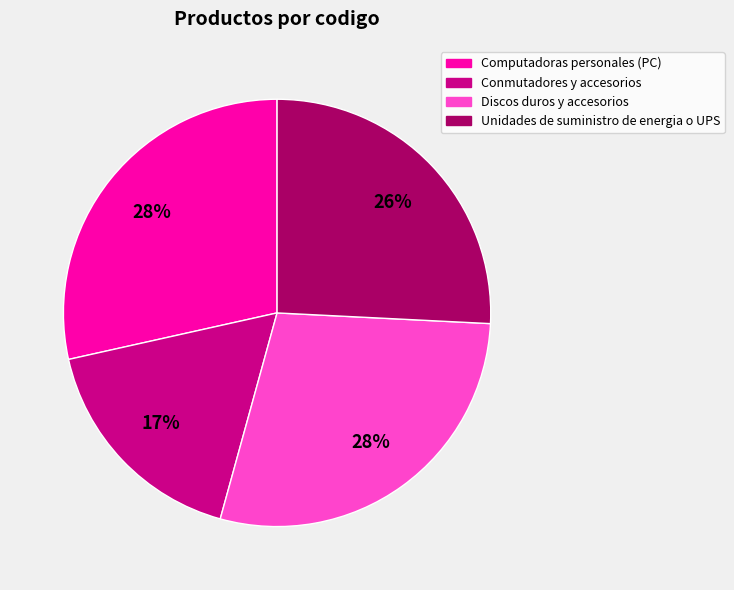

Does Conmutadores y accesorios represent more than half of the total?

No